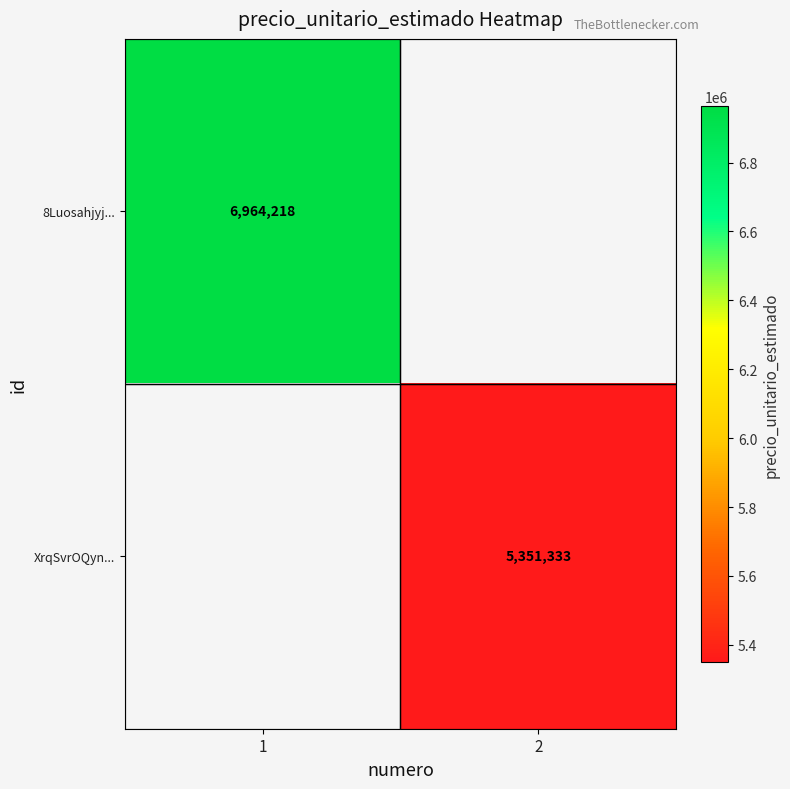

The 8Luosahjyj... series shows 11685164 at 1. True or false?

False